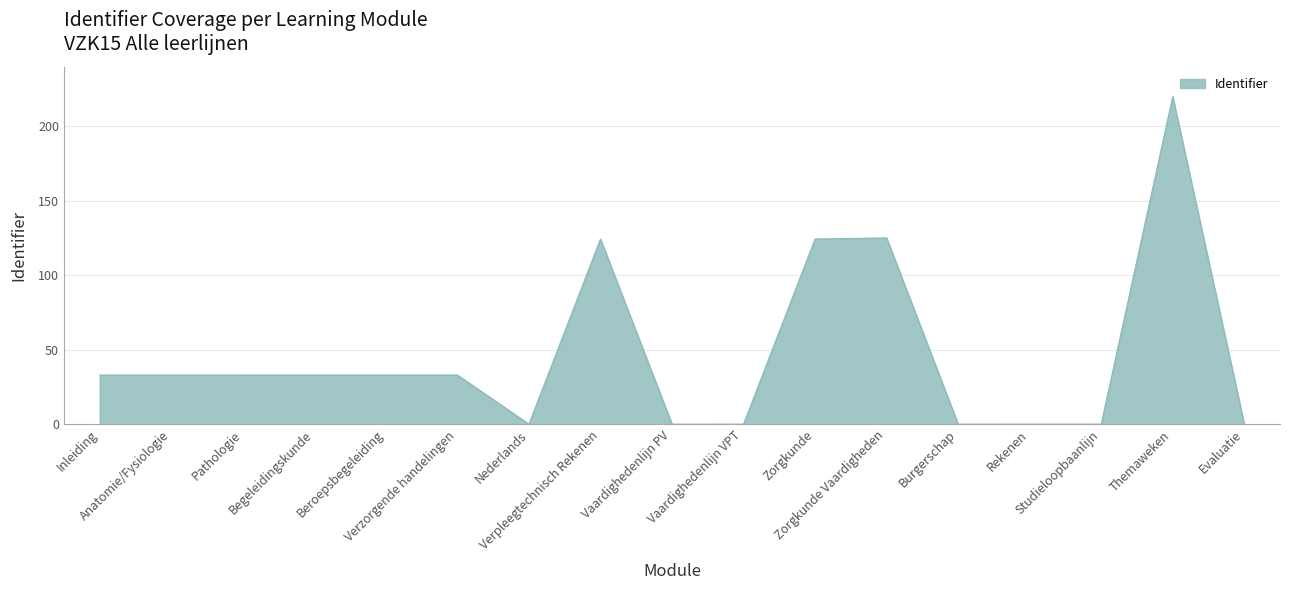

At which category does the chart reach its peak across all series?

Themaweken